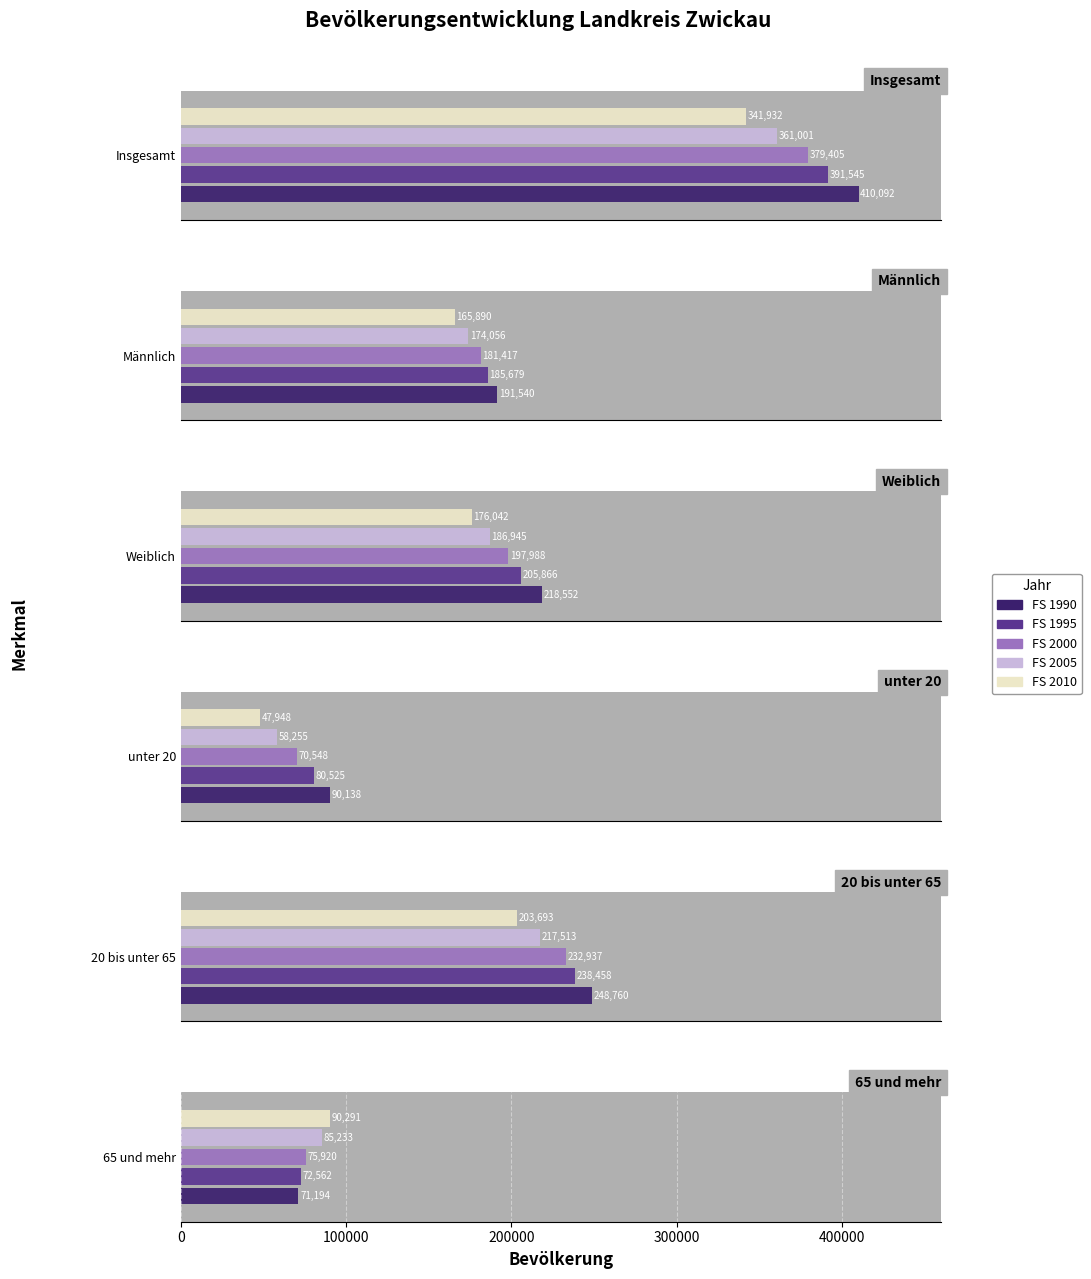

What is the maximum value shown in the chart?

410092